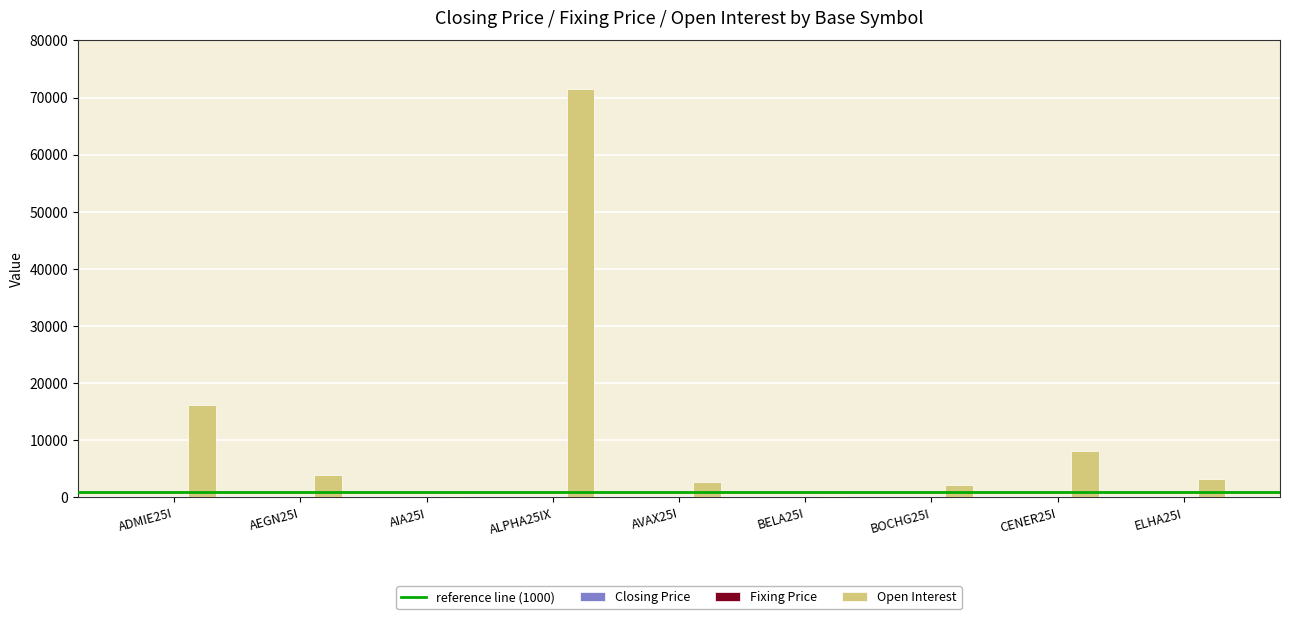

Which series has the largest range (max minus min)?

Open Interest